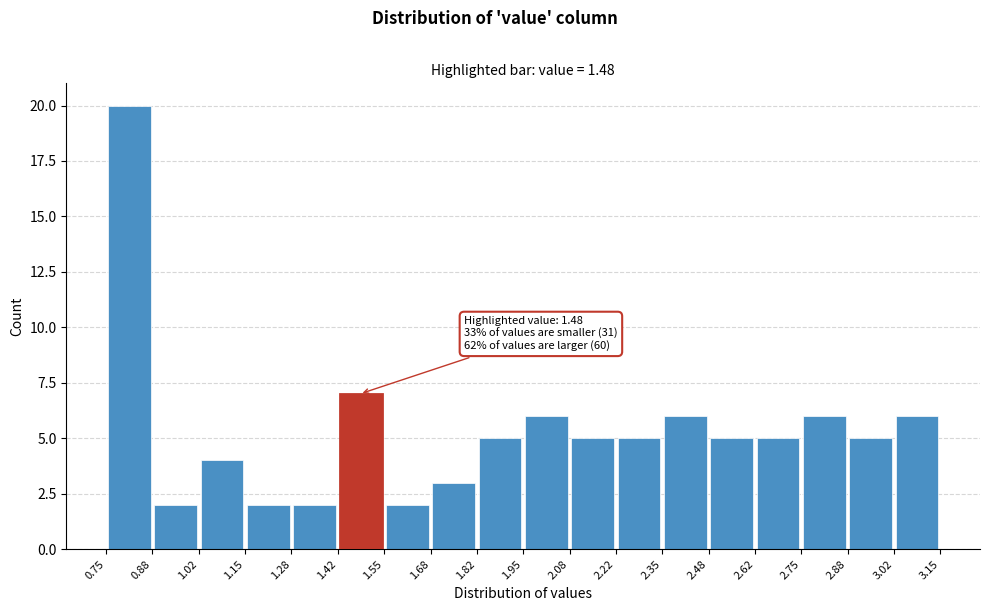

Which range on the x-axis has the tallest bar?

0.75 to 0.88